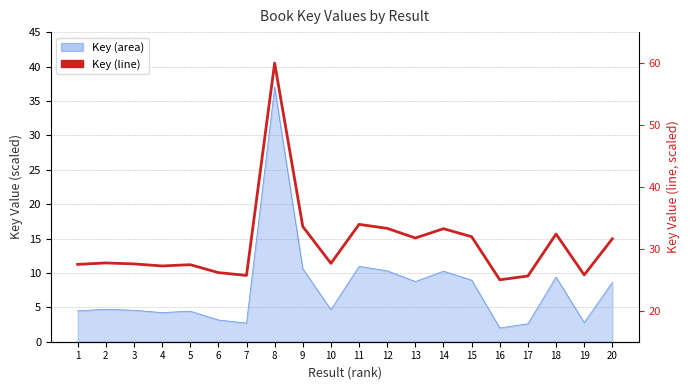

Reading left to right, transcribe all the data shown in this chart.

1=27.5	2=27.7	3=27.6	4=27.2	5=27.4	6=26.2	7=25.7	8=60.0	9=33.6	10=27.7	11=34.0	12=33.3	13=31.8	14=33.3	15=32.0	16=25.0	17=25.6	18=32.4	19=25.8	20=31.6